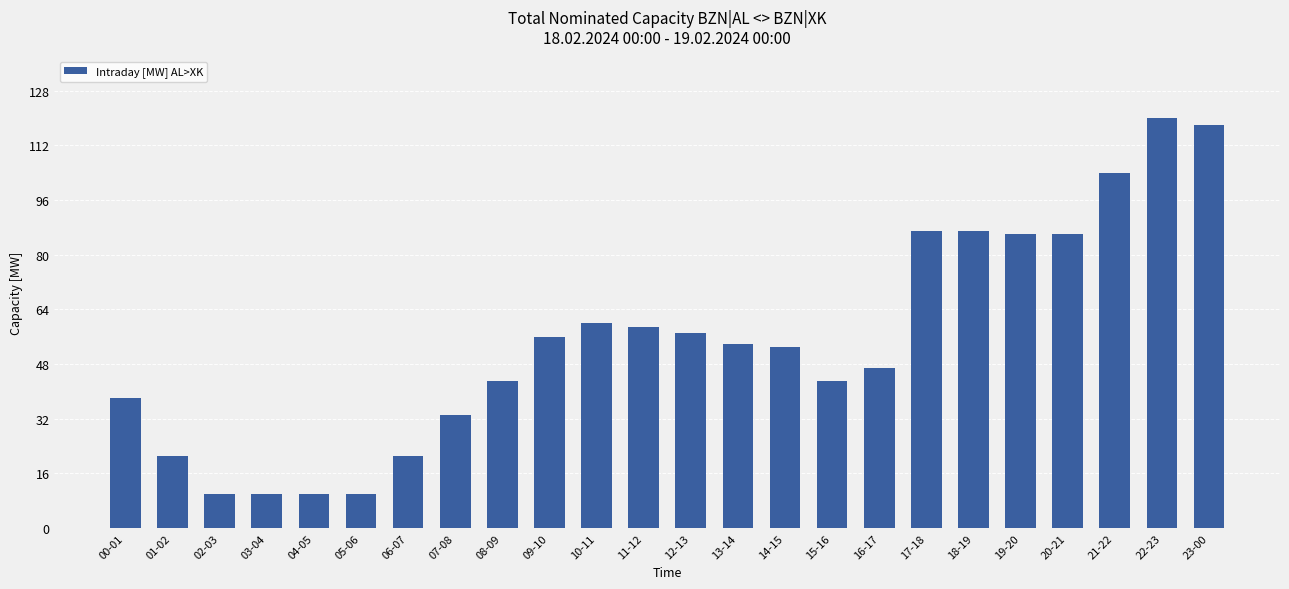

What position from the left is 07-08?

8